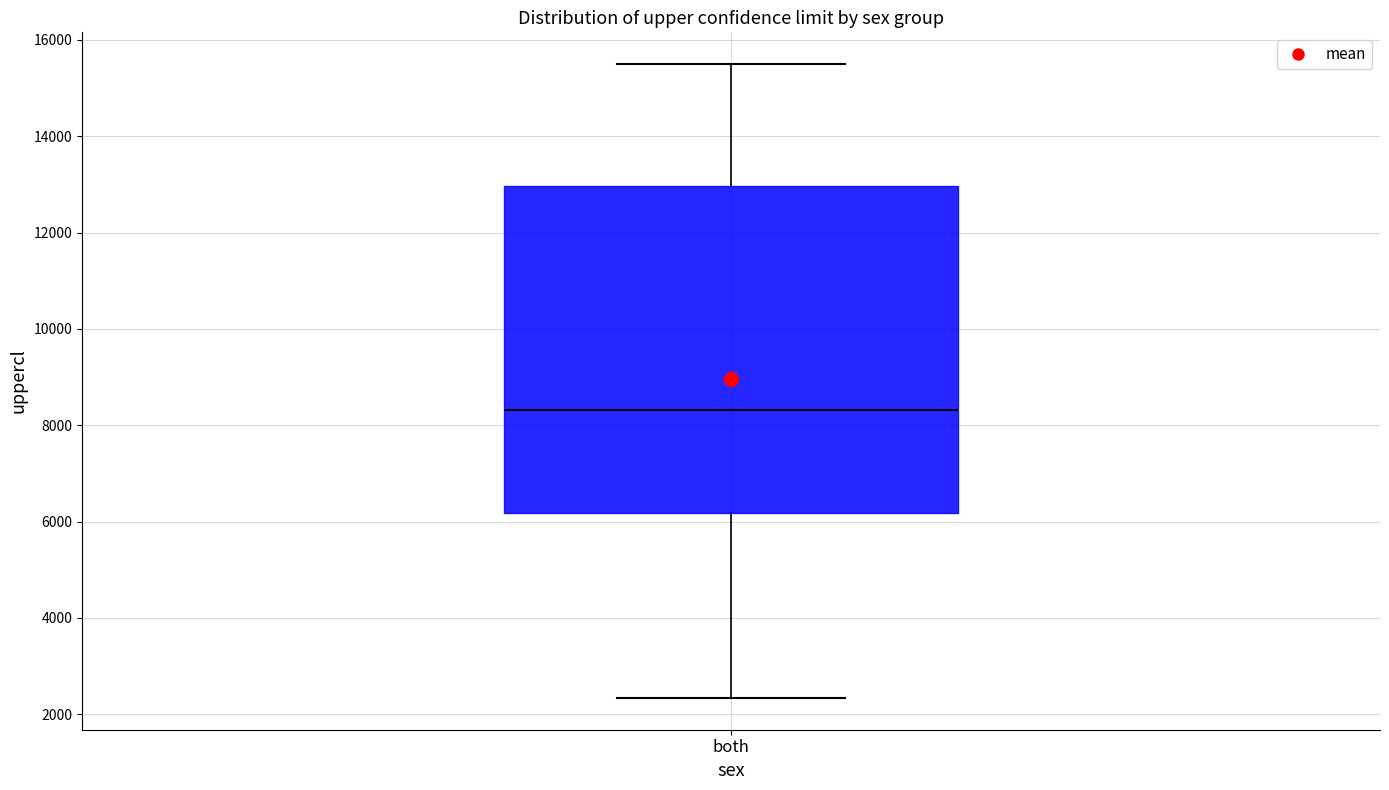

Where does the upper whisker of the box for both end on the y-axis? The values are not printed on the chart, so give them approximately, as read against the axis.

15400